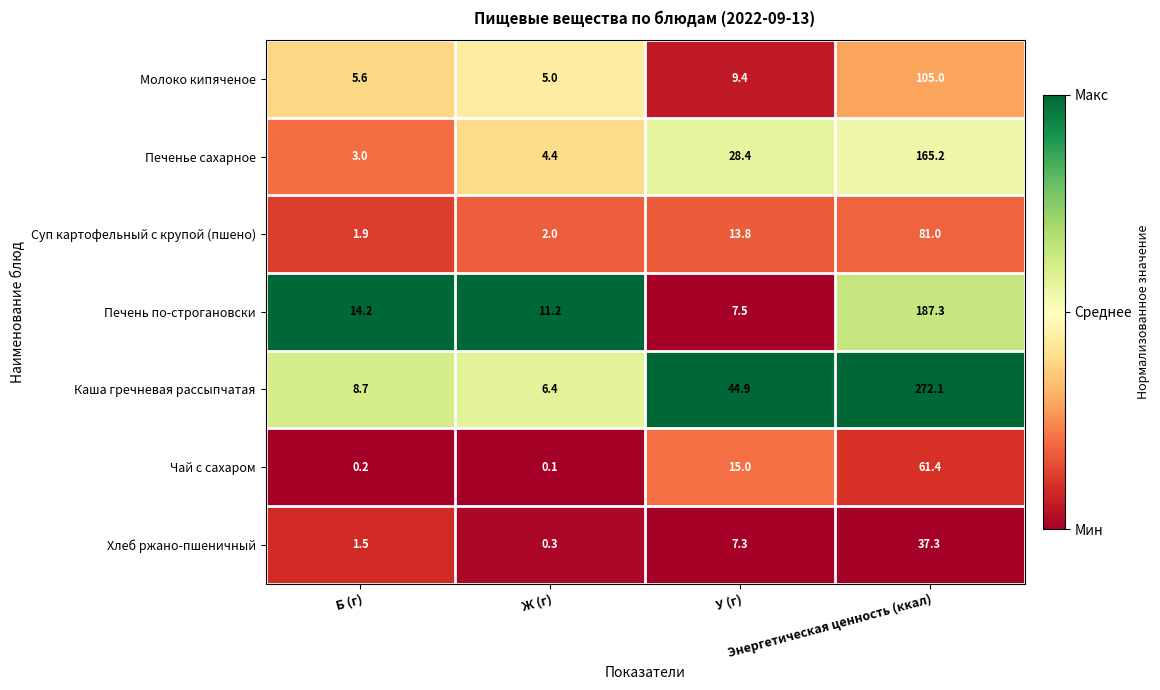

Which category has the highest value across all series?

Энергетическая ценность (ккал)